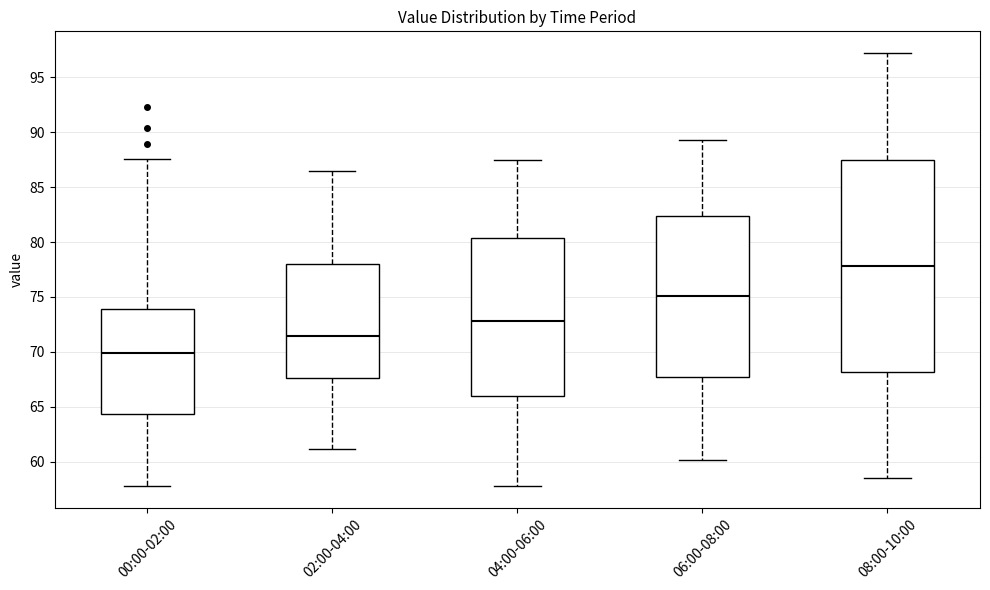

Which box has the lowest median line?

00:00-02:00